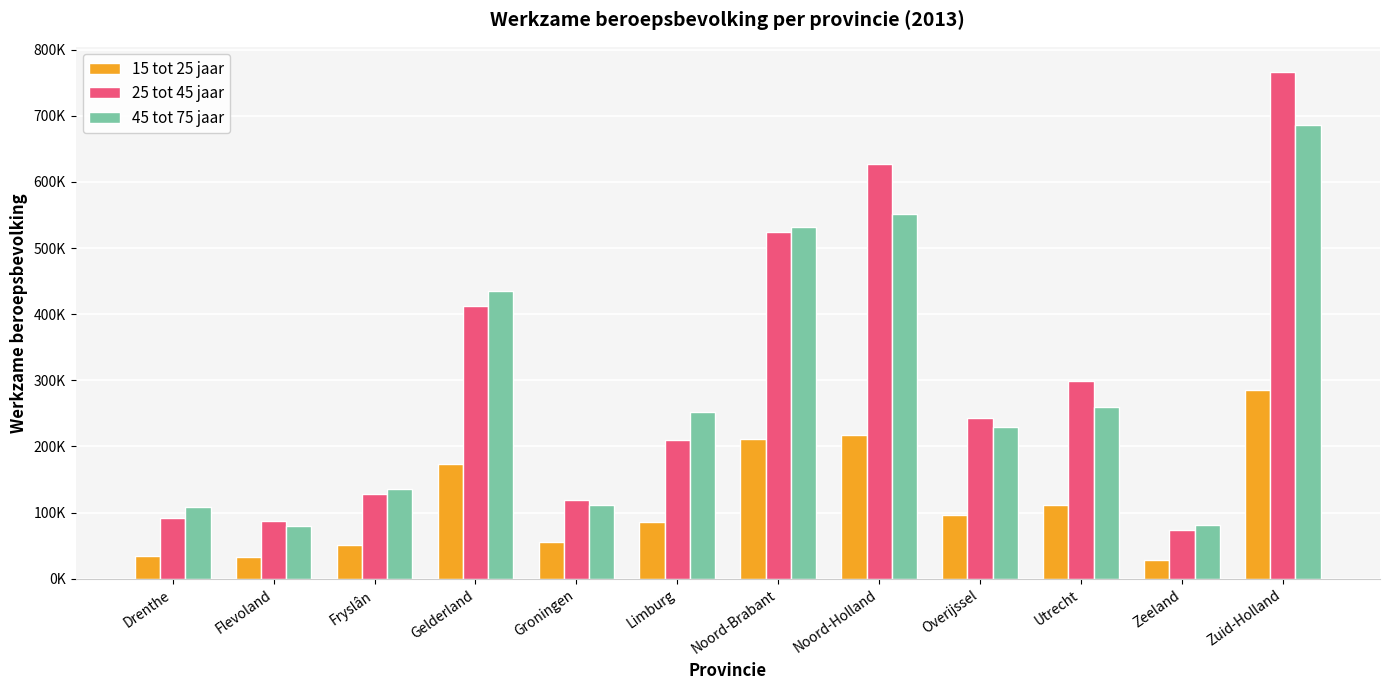

Which series changed the most between Gelderland and Noord-Holland?

25 tot 45 jaar